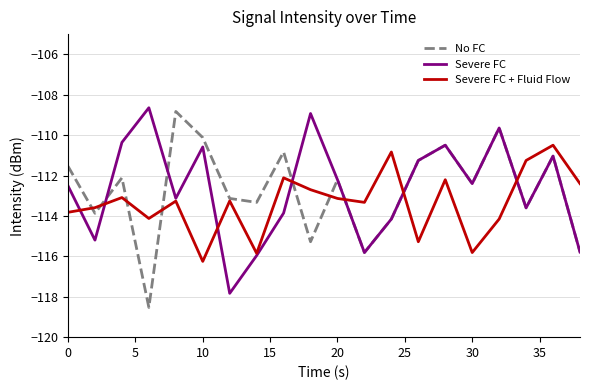

How many interior local valleys does the Severe FC series have?

6